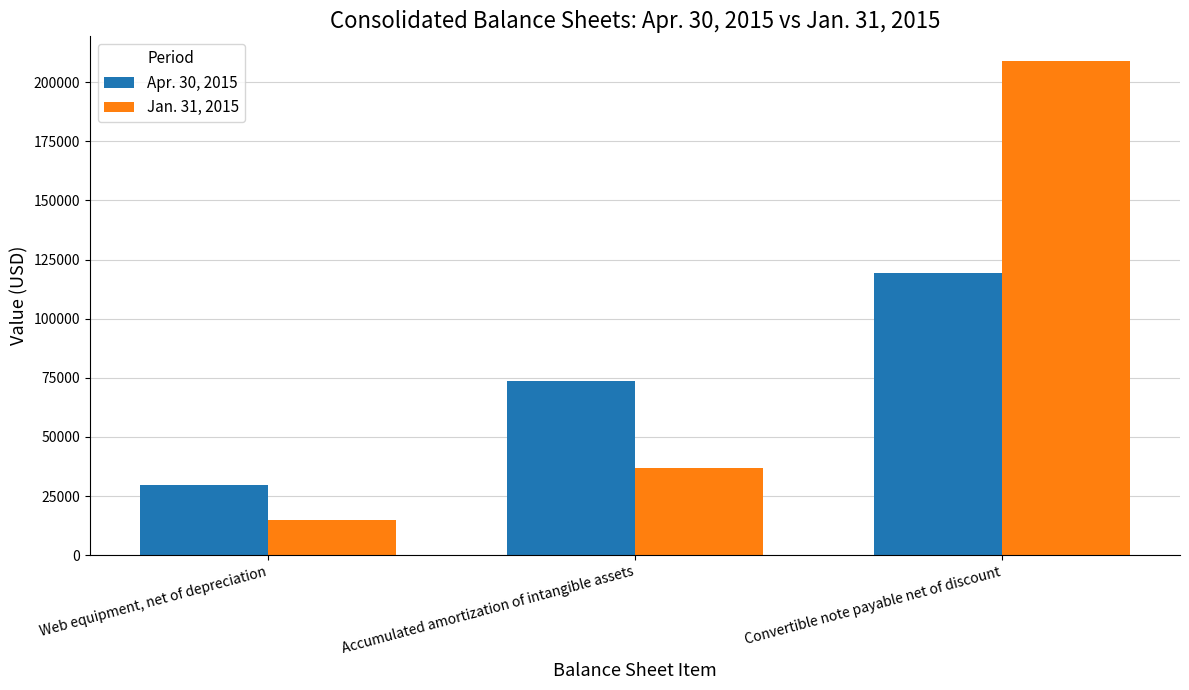

Is it true that Apr. 30, 2015 equals 73498 at Accumulated amortization of intangible assets?

True